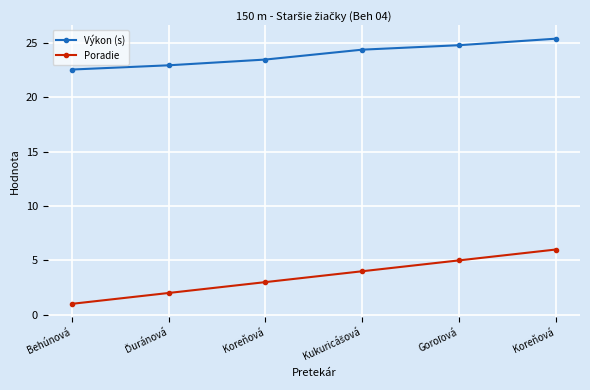

What is the difference between the maximum and minimum values in the Výkon (s) series?

2.8